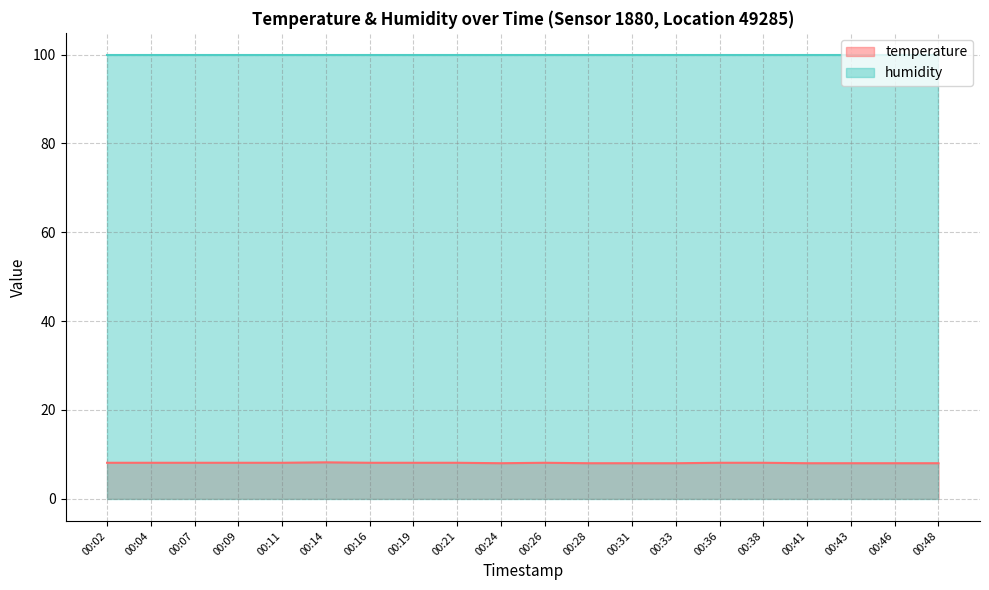

What is the smallest value displayed?

8.0